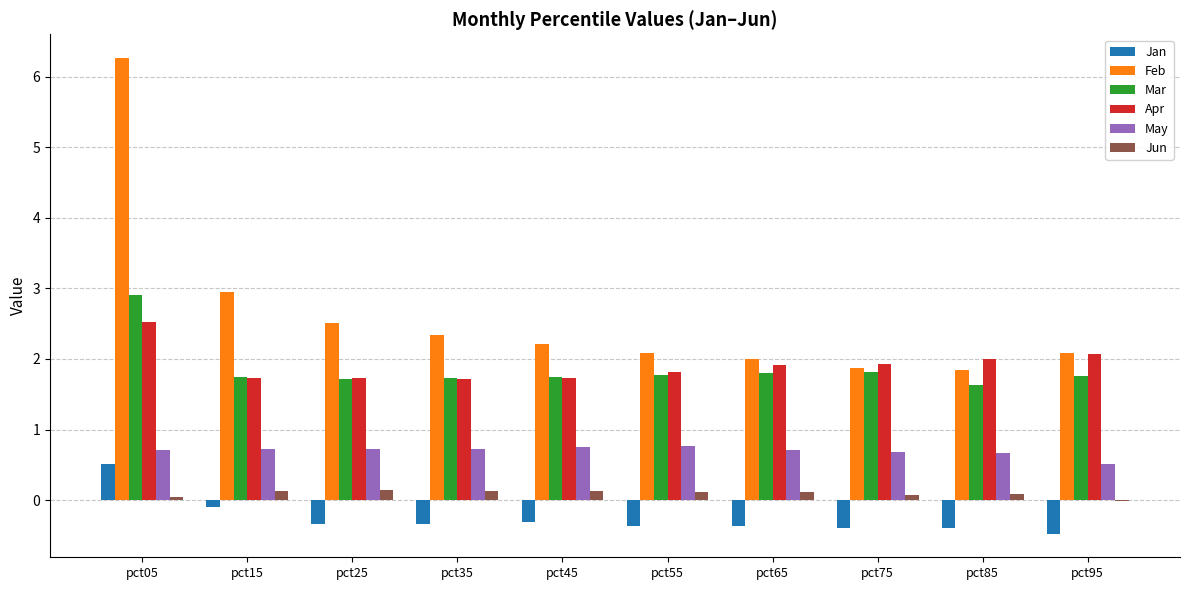

How many groups of bars are there?

10